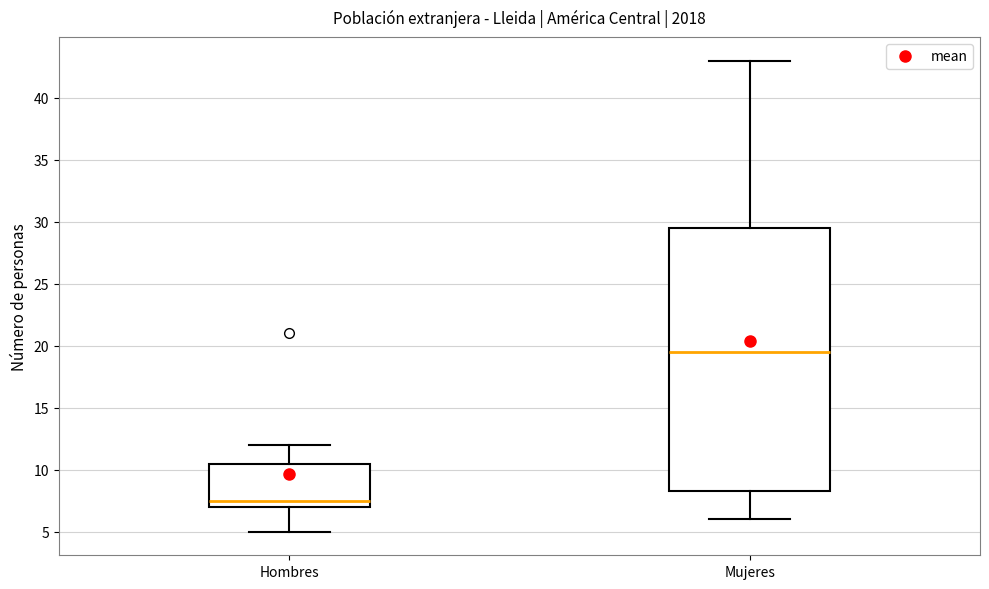

Reading left to right, read every box against the y-axis: the position of its median line, the range the box covers, and the ends of its whiskers. The values are not printed on the chart, so give them approximately, as read against the axis.

Hombres: median 7.5, box 7.0 to 10.5, whiskers 5.0 to 12.0
Mujeres: median 19.5, box 8.5 to 29.5, whiskers 6.0 to 43.0